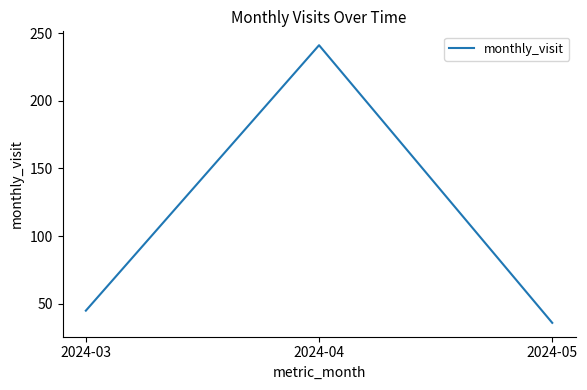

Which category has the lowest value across all series?

2024-05